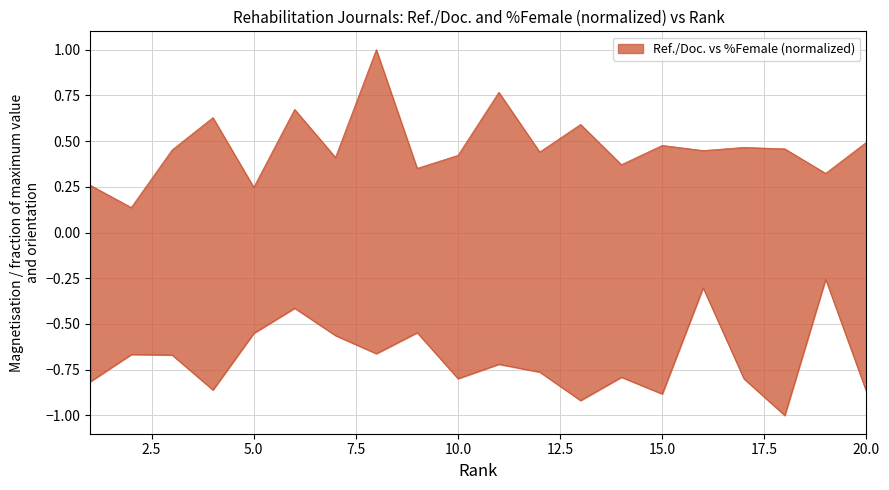

What is the value of the %Female point at the 13th from the left?

-0.9